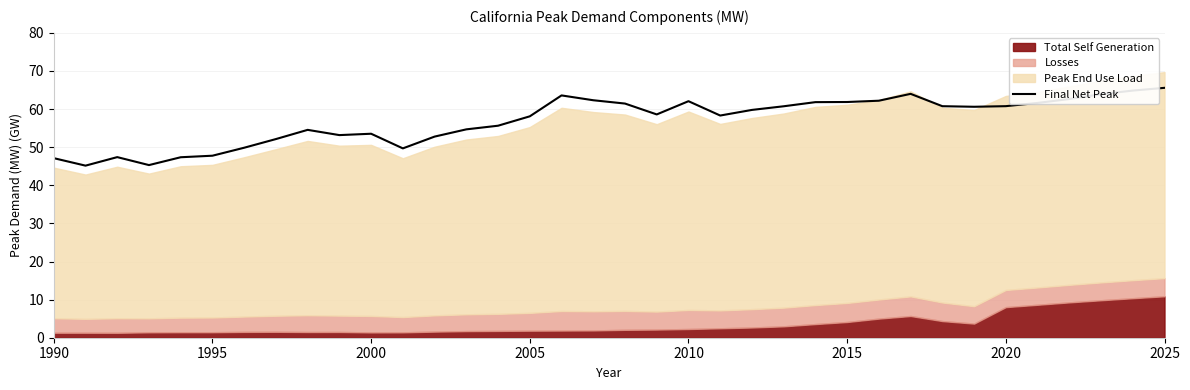

What is the average value?

57.0